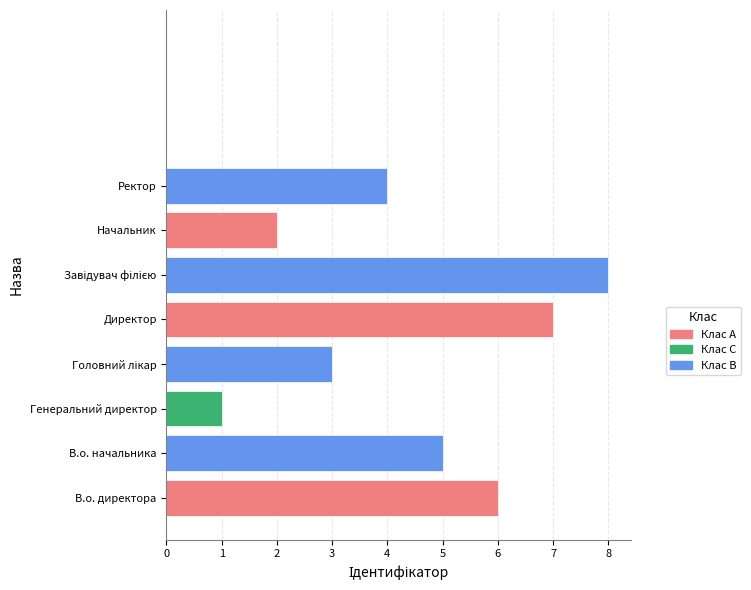

True or false: the data shows 4 at Головний лікар.

False